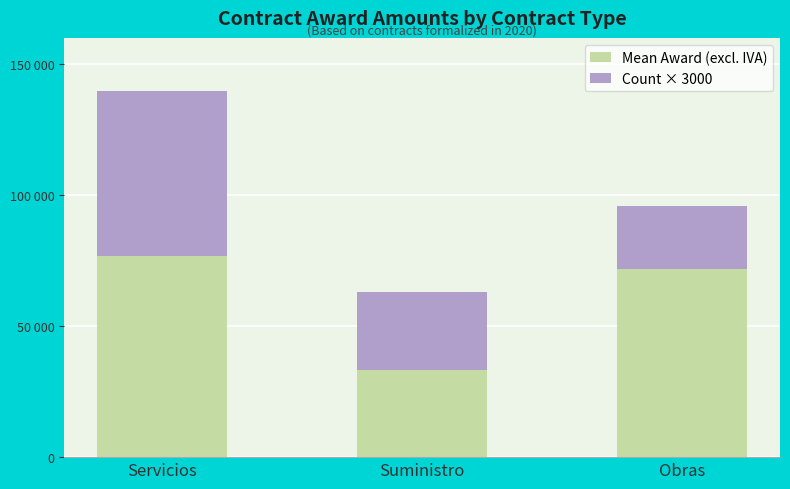

Is it true that Mean Award (excl. IVA) equals 33123.4 at Suministro?

True